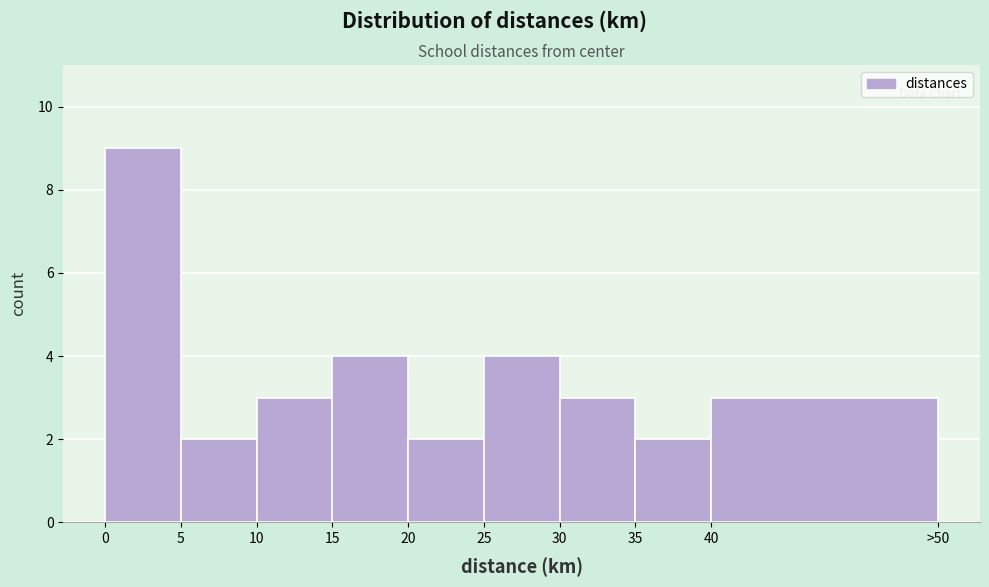

Reading left to right, what are all the values shown in this chart?

9	2	3	4	2	4	3	2	3